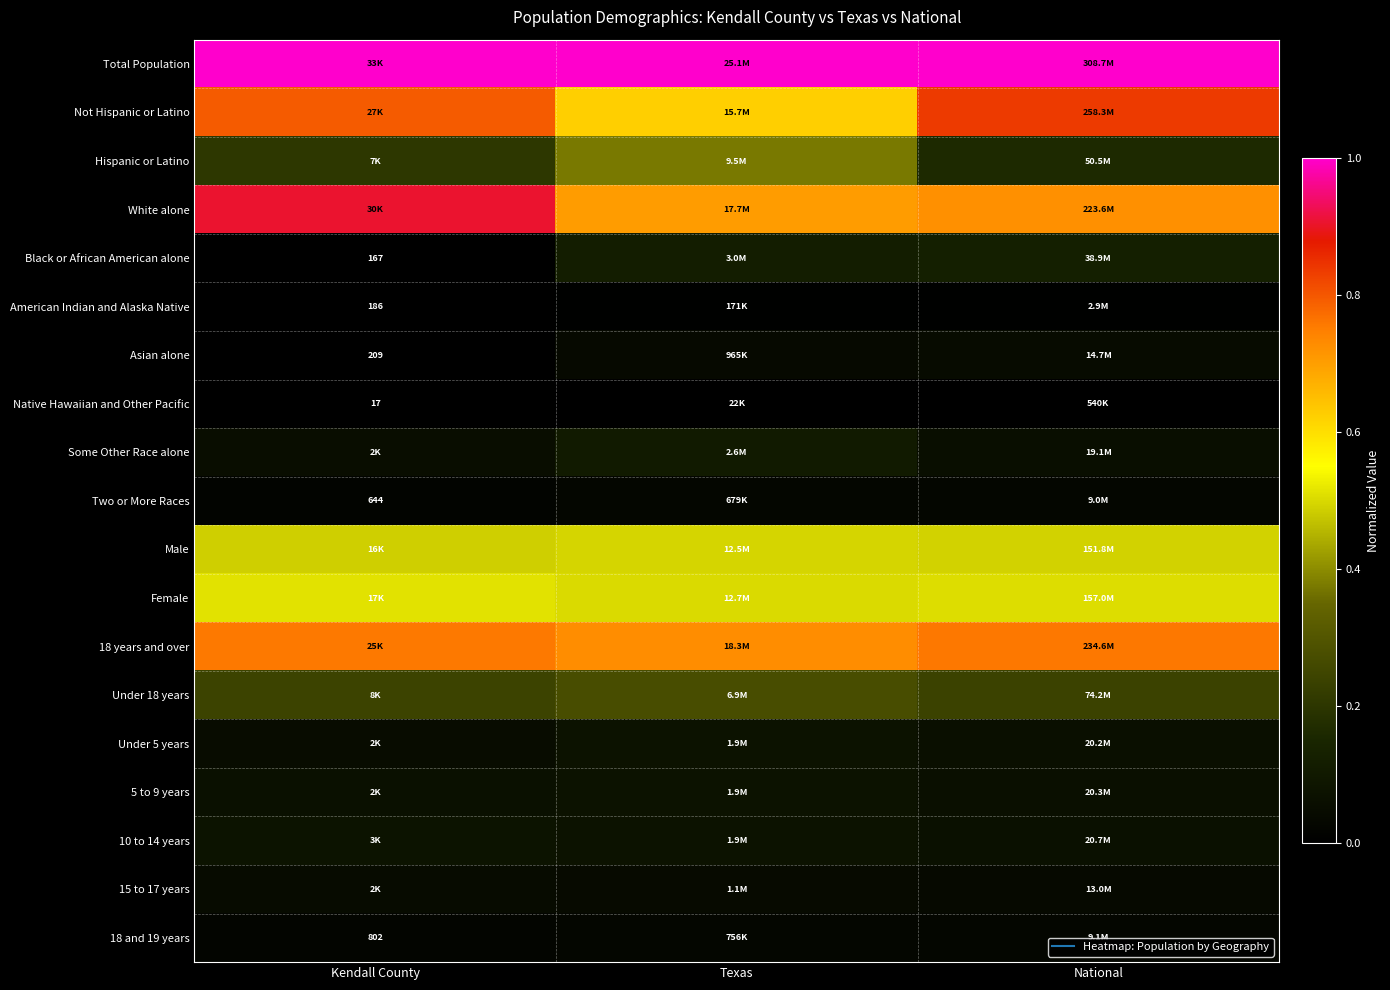

How many categories are shown in the chart?

3